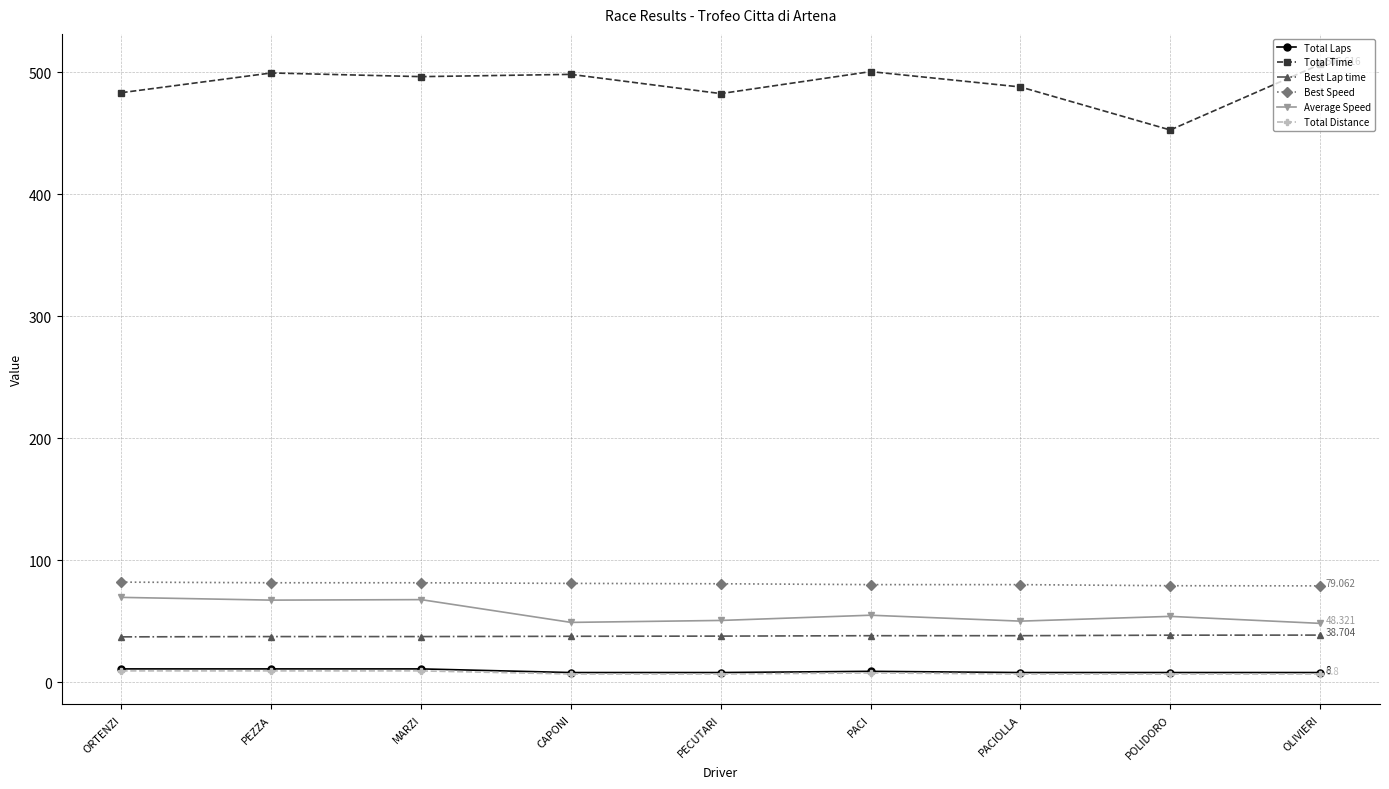

True or false: Total Distance has more than 0 interior local peaks.

True